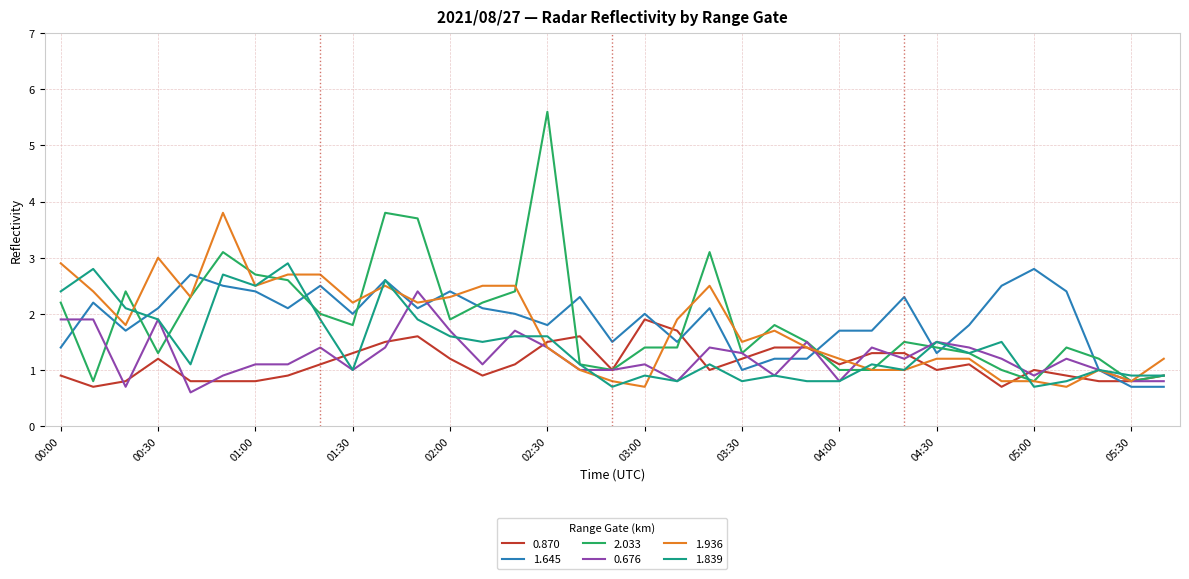

What is the minimum value for 2.033?

0.8